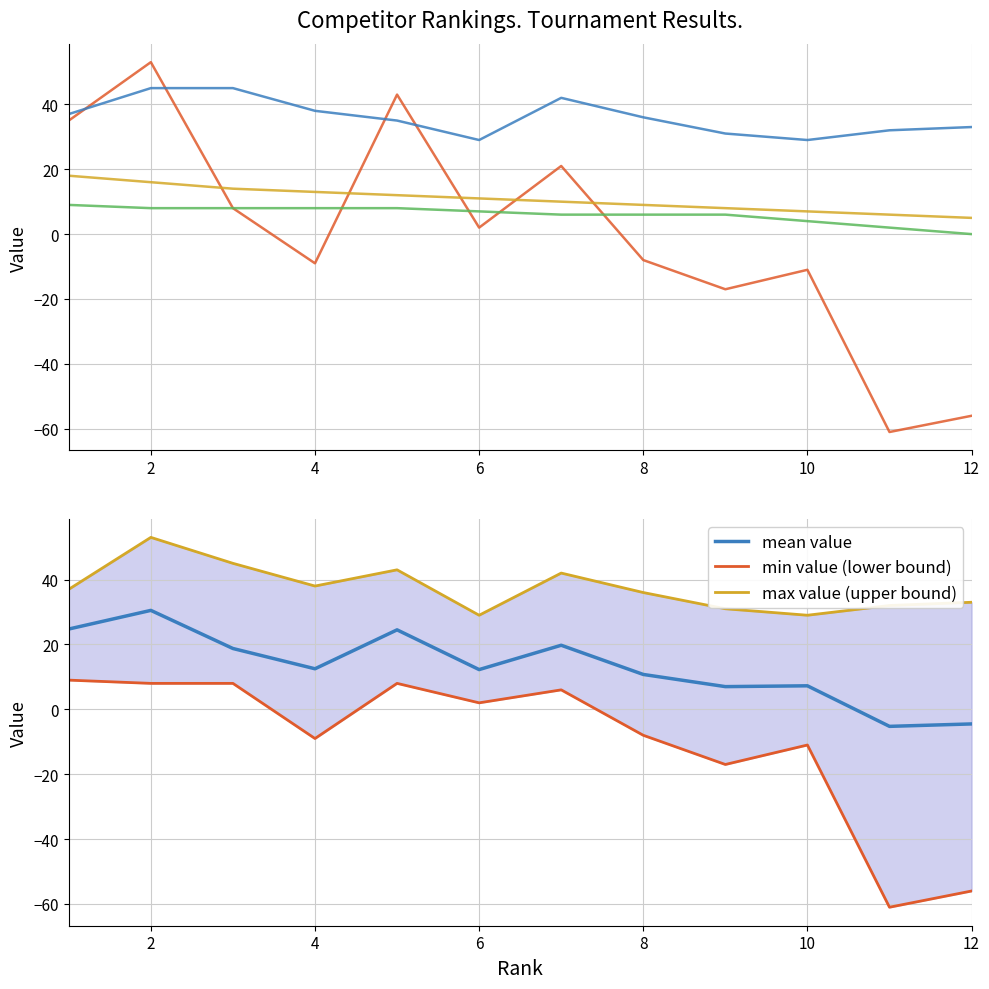

The mean value series shows -4.5 at 12. True or false?

True